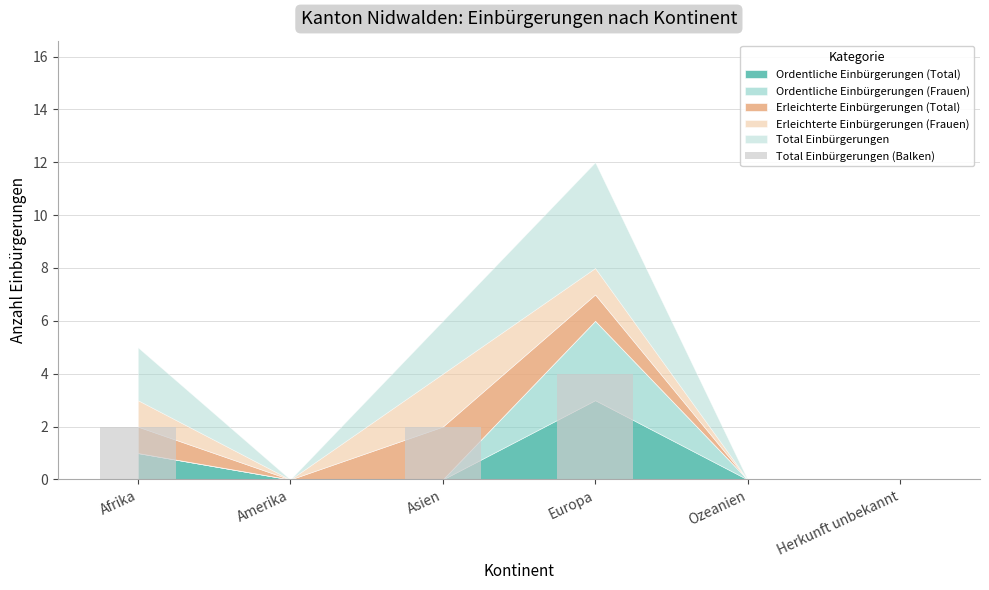

How many distinct data groups are displayed?

1